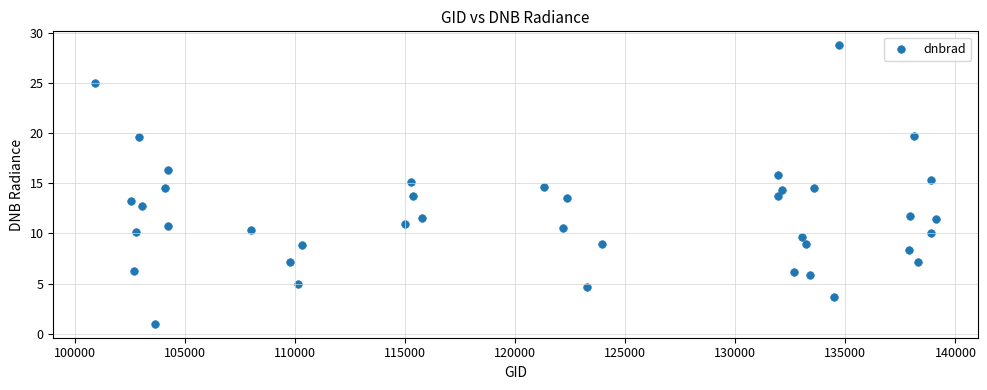

What is the range of Y values (max minus min)?

27.8